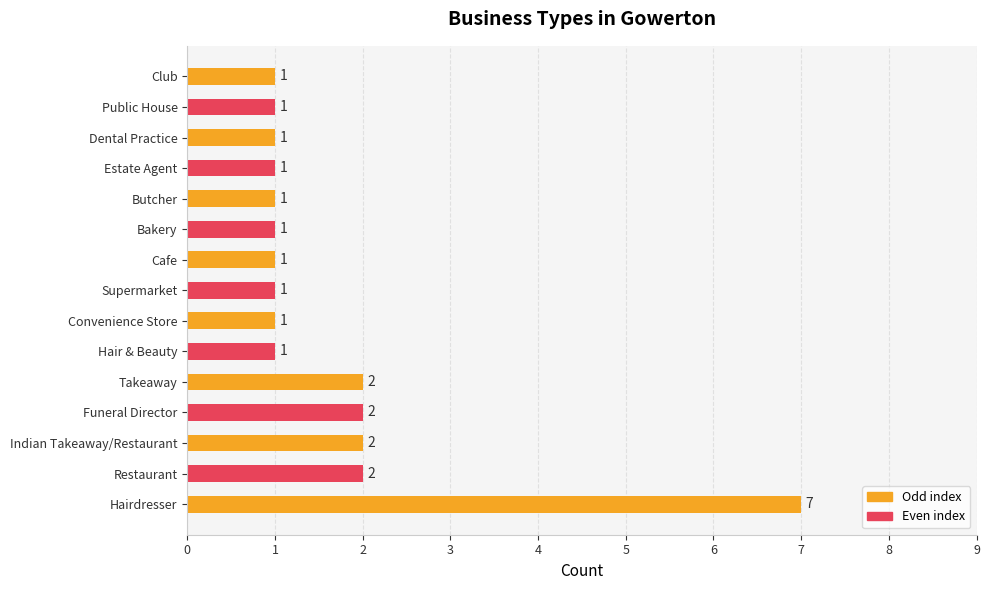

What is the change in value from Hairdresser to Bakery?

-6